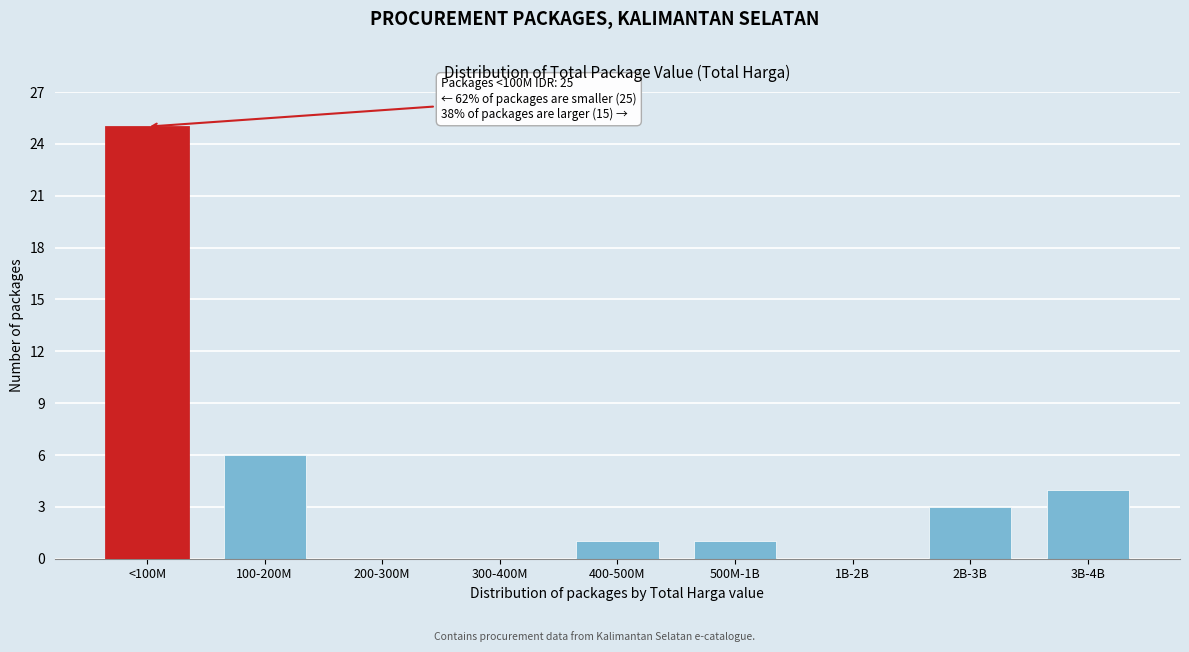

Reading left to right, list all the values displayed in this chart.

<100M=25	100-200M=6	200-300M=0	300-400M=0	400-500M=1	500M-1B=1	1B-2B=0	2B-3B=3	3B-4B=4